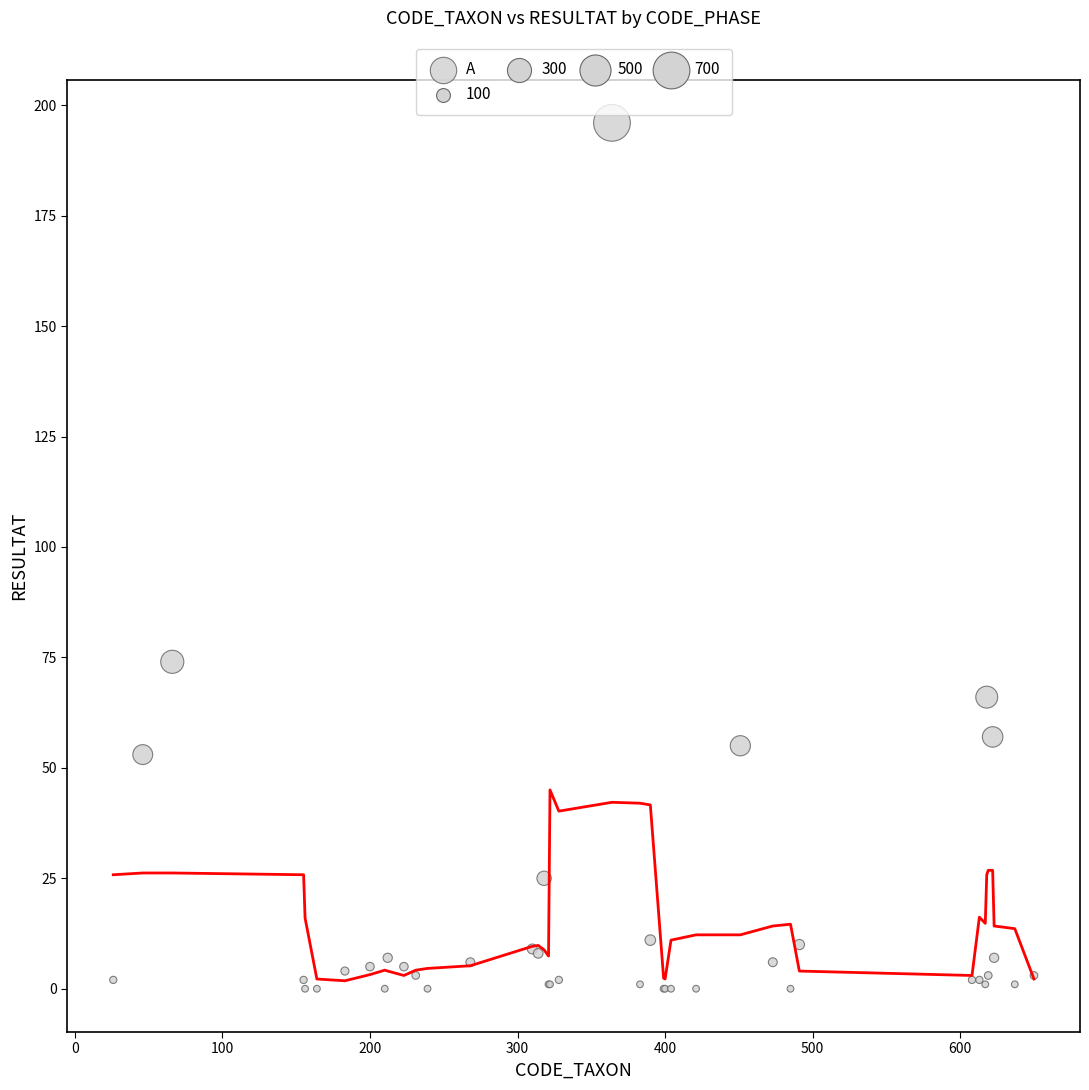

What Y value in the scatter plot is closest to 98?

74